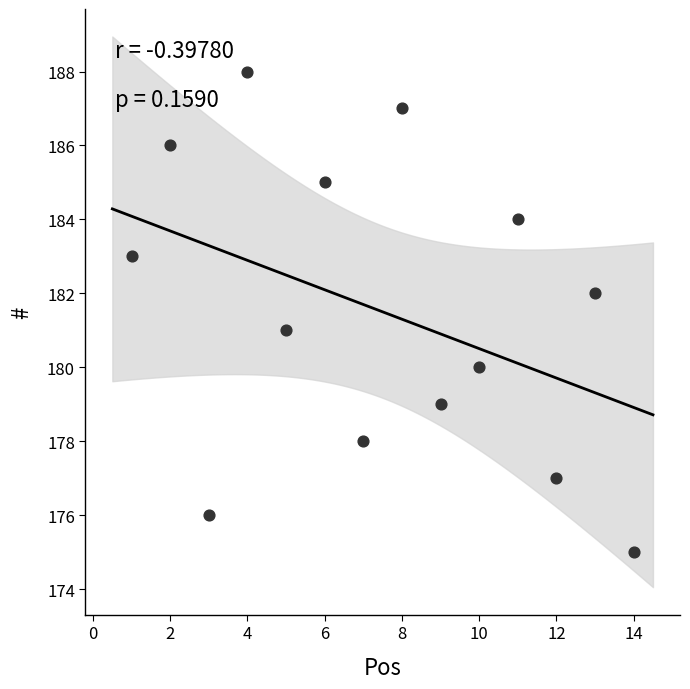

What is the range of X values (max minus min)?

13